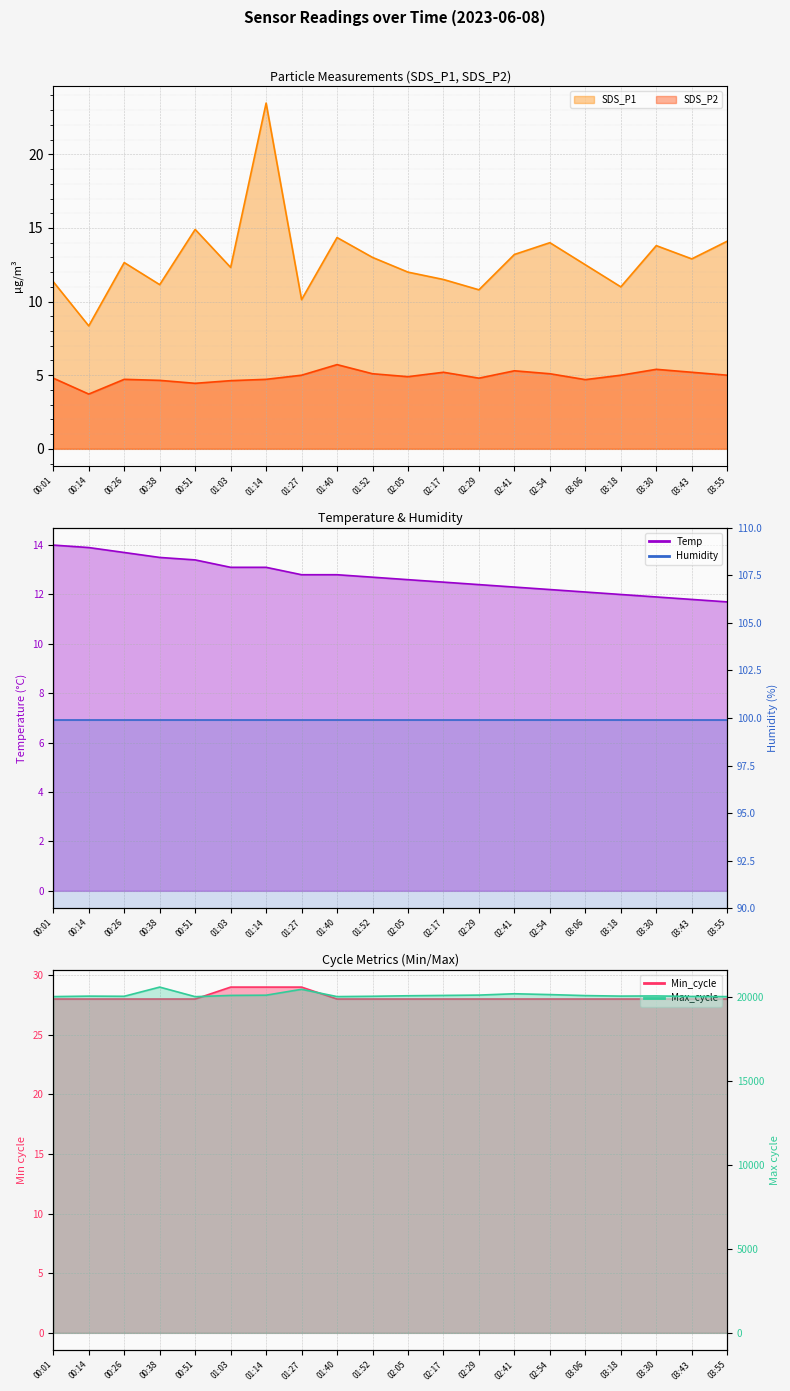

What position from the right is 00:51?

16